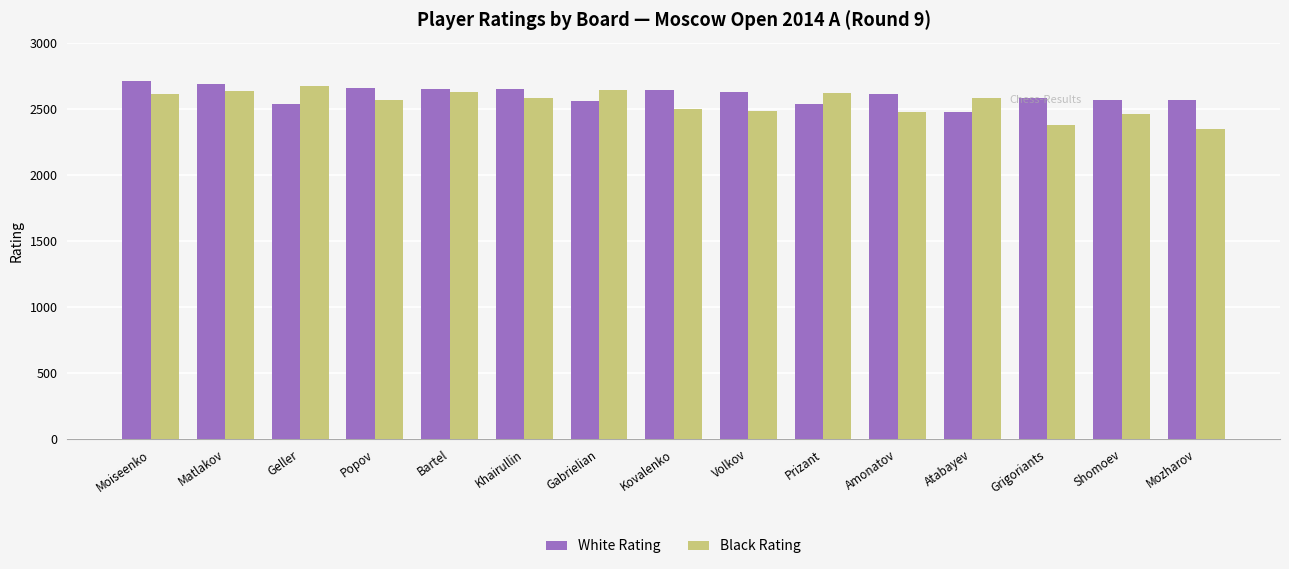

Is the value of White Rating at Grigoriants greater than the value of Black Rating at Gabrielian?

No